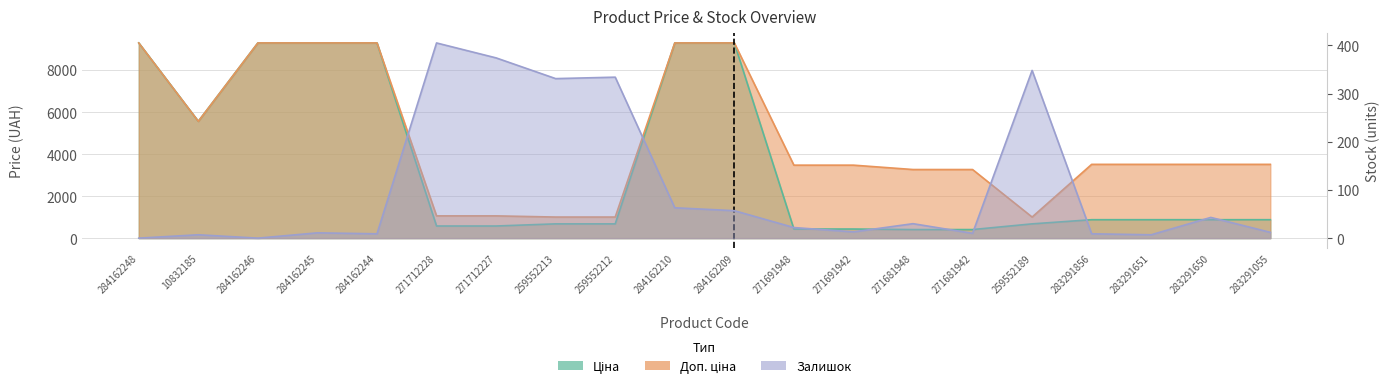

Reading right to left, what are all the values shown in this chart?

Ціна: 283291055=878.0	283291650=878.0	283291651=878.0	283291856=878.0	259552189=679.8	271681942=408.2	271681948=408.2	271691942=434.3	271691948=434.3	284162209=9290.5	284162210=9290.5	259552212=679.8	259552213=679.8	271712227=578.1	271712228=578.1	284162244=9290.5	284162245=9290.5	284162246=9290.5	10832185=5560.3	284162248=9290.5
Доп. ціна: 283291055=3511.9	283291650=3511.9	283291651=3511.9	283291856=3511.9	259552189=1004.1	271681942=3265.8	271681948=3265.8	271691942=3474.1	271691948=3474.1	284162209=9290.5	284162210=9290.5	259552212=1004.1	259552213=1004.1	271712227=1060.0	271712228=1060.0	284162244=9290.5	284162245=9290.5	284162246=9290.5	10832185=5560.3	284162248=9290.5
Залишок: 283291055=12.0	283291650=43.0	283291651=7.0	283291856=9.0	259552189=348.0	271681942=10.0	271681948=30.0	271691942=13.0	271691948=22.0	284162209=57.0	284162210=63.0	259552212=334.0	259552213=331.0	271712227=374.0	271712228=405.0	284162244=9.0	284162245=11.0	284162246=0.0	10832185=7.0	284162248=0.0